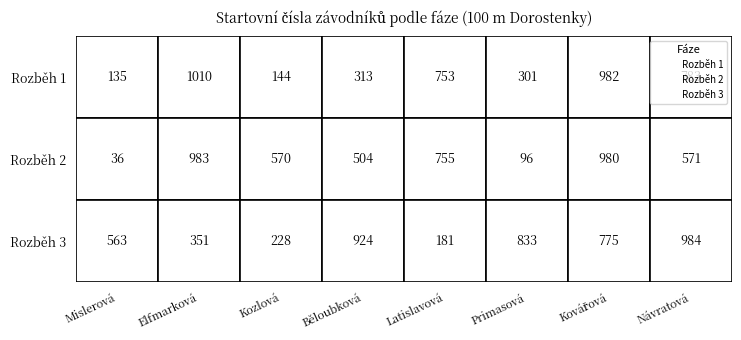

What is the greatest value displayed?

1010